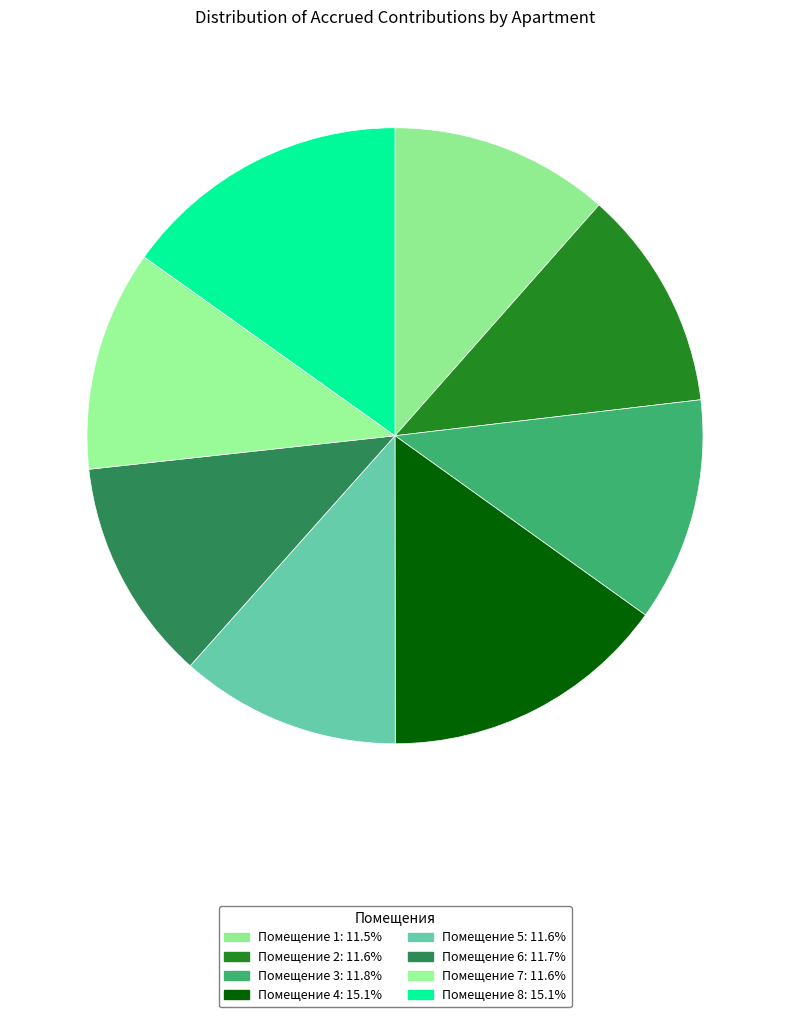

How many segments does this pie chart have?

8